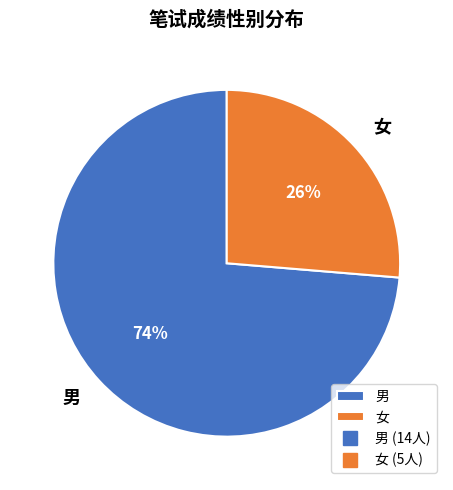

How many slices are in this pie chart?

2